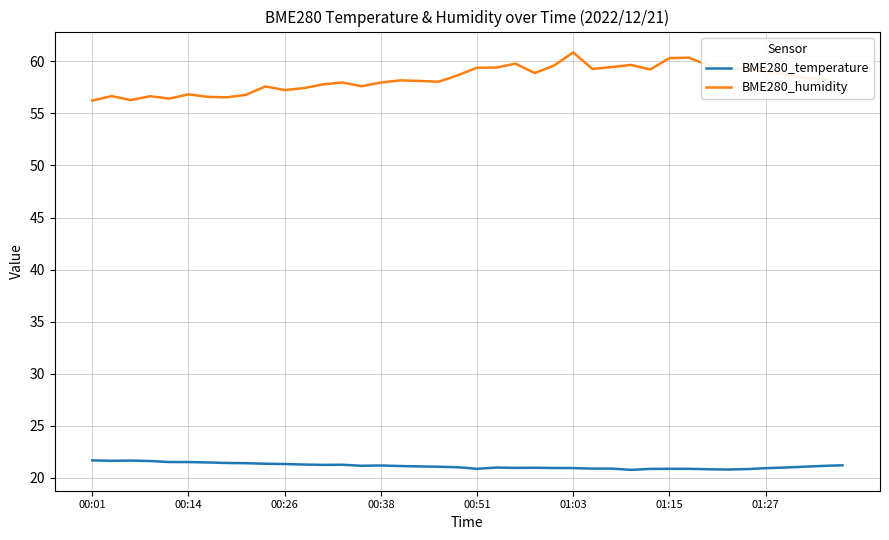

What is the highest value of the BME280_humidity series?

60.9